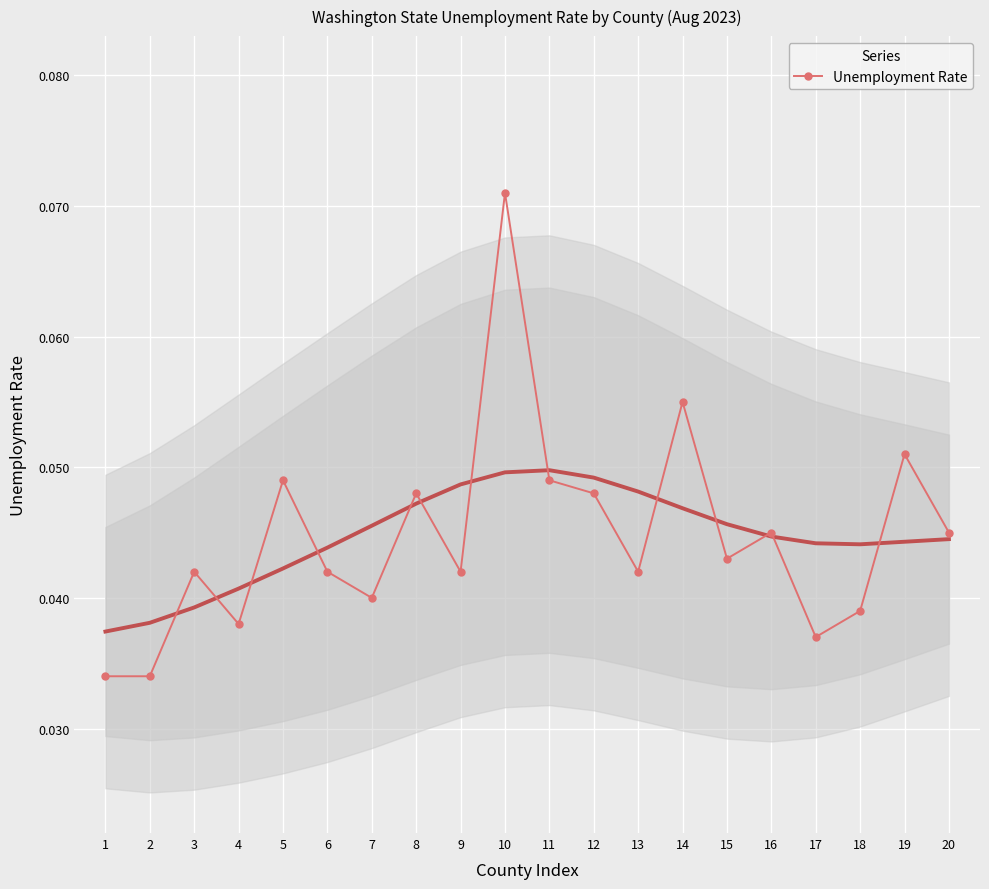

Reading left to right, transcribe all the data shown in this chart.

1=0.0	2=0.0	3=0.0	4=0.0	5=0.0	6=0.0	7=0.0	8=0.0	9=0.0	10=0.1	11=0.0	12=0.0	13=0.0	14=0.1	15=0.0	16=0.0	17=0.0	18=0.0	19=0.1	20=0.0